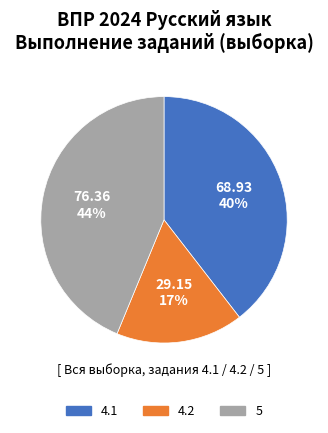

Is there any slice that represents more than half of the pie?

No